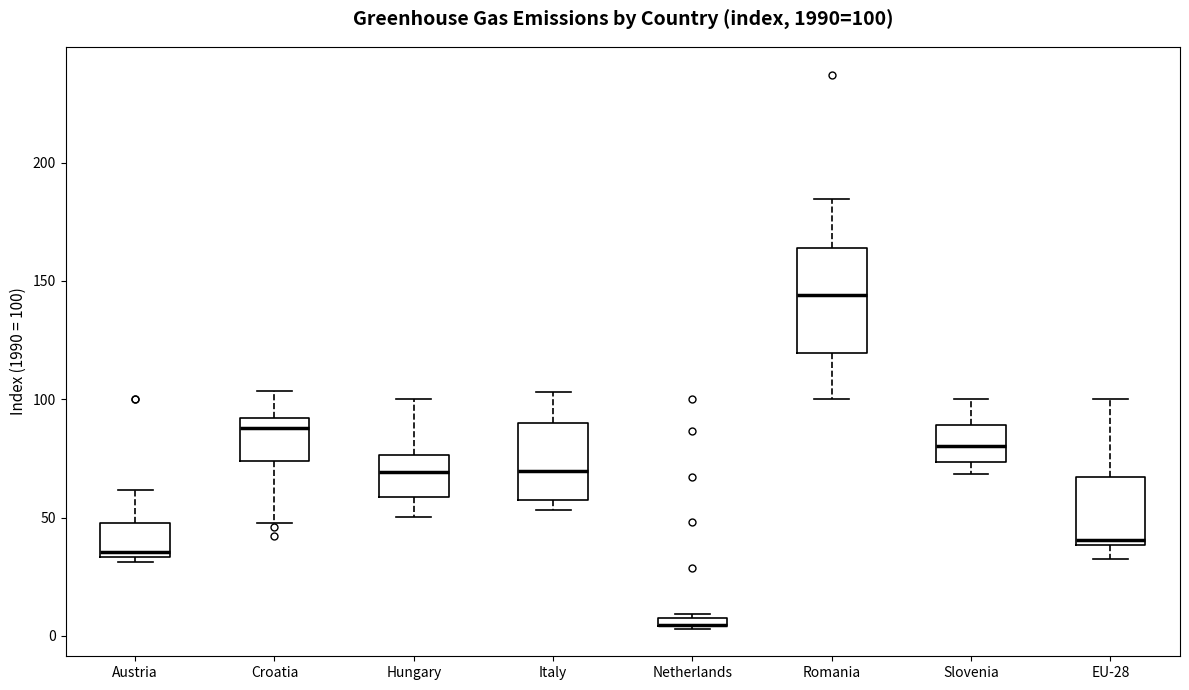

Which box is the tallest, from its lower edge to its upper edge?

Romania